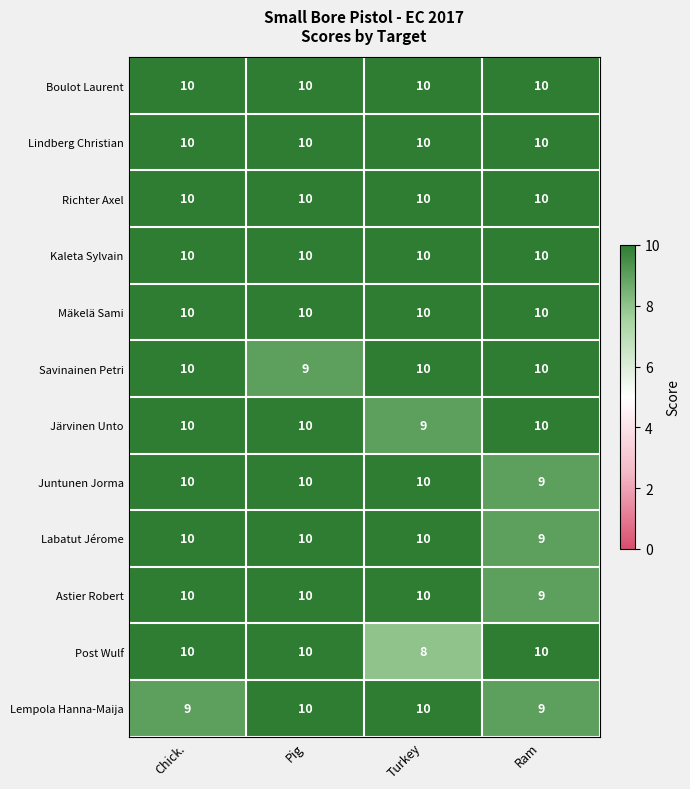

How many Savinainen Petri values are between 10 and 11?

3